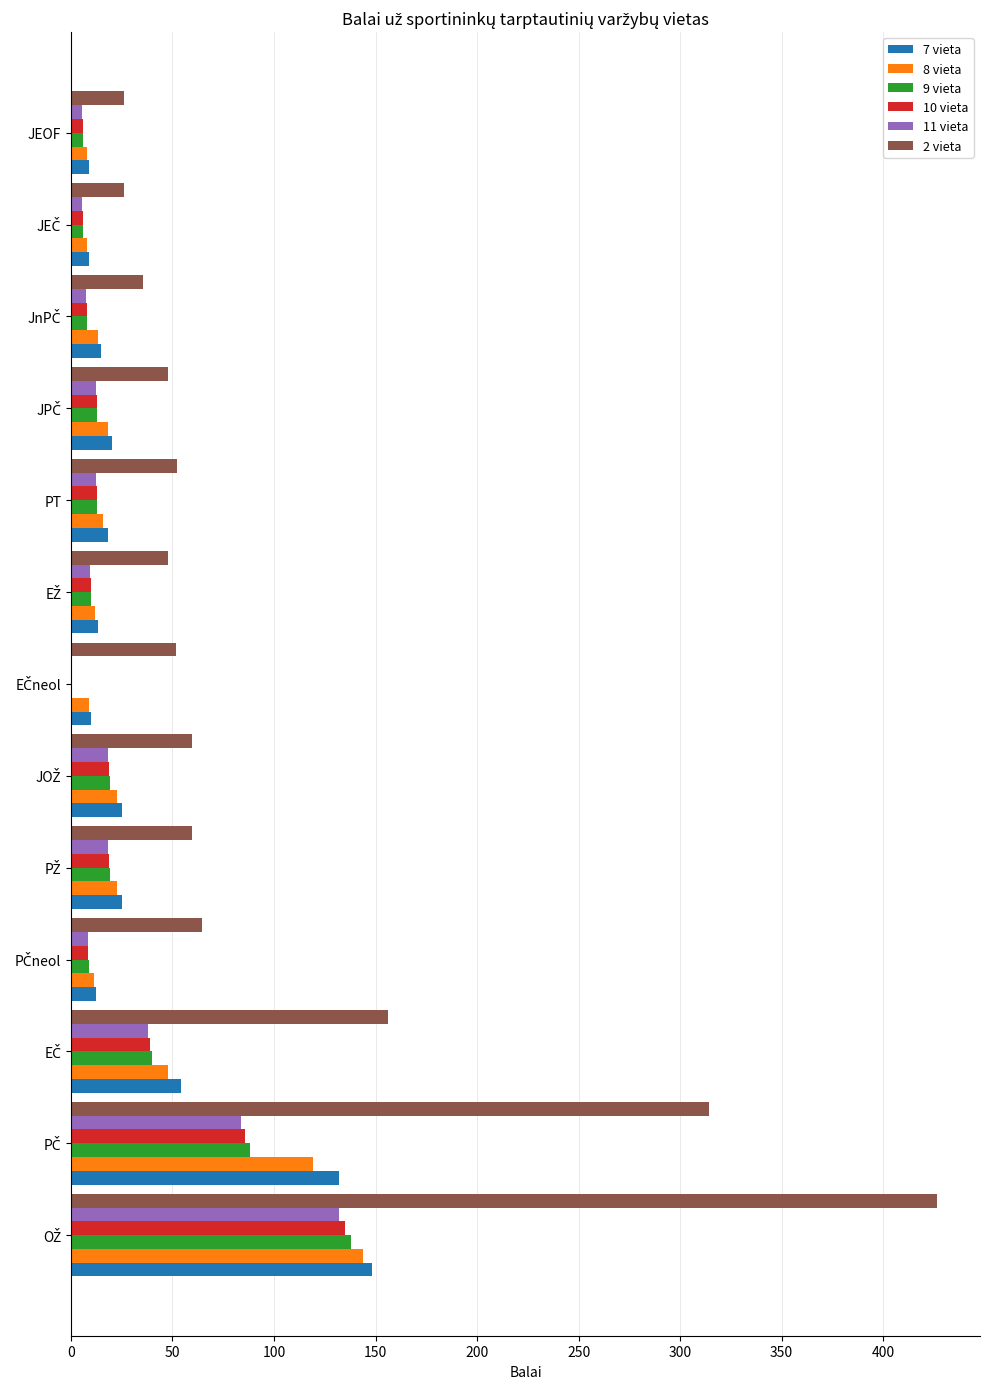

What are all the series names shown in the legend?

7 vieta, 8 vieta, 9 vieta, 10 vieta, 11 vieta, 2 vieta